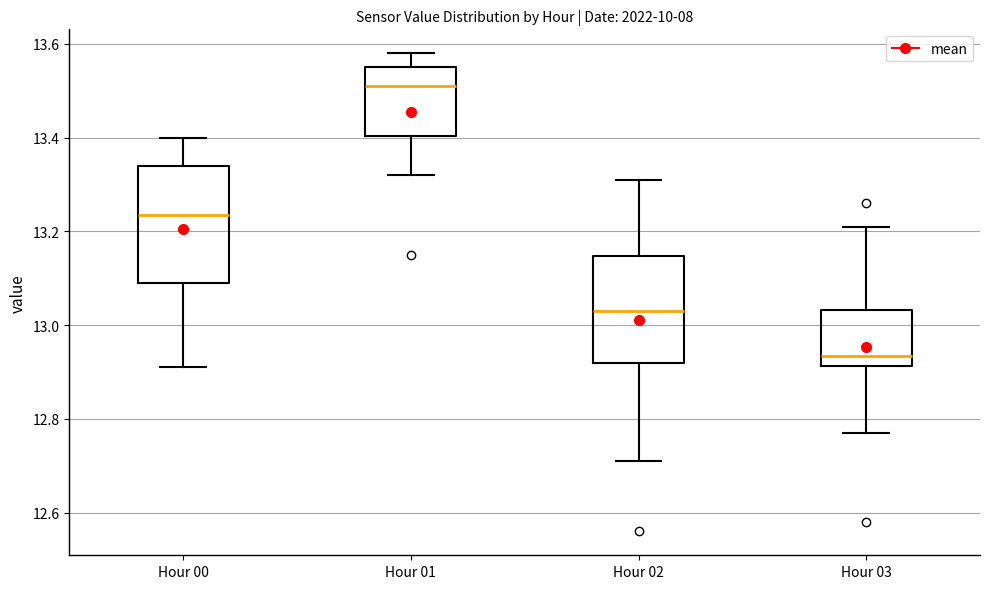

Reading left to right, transcribe this box plot: for each box, give where its median line is, the range the box spans, and where its two whiskers end, as read against the y-axis. The values are not printed on the chart, so give them approximately, as read against the axis.

Hour 00: median 13.24, box 13.10 to 13.34, whiskers 12.92 to 13.40
Hour 01: median 13.52, box 13.40 to 13.56, whiskers 13.32 to 13.58
Hour 02: median 13.04, box 12.92 to 13.14, whiskers 12.72 to 13.32
Hour 03: median 12.94, box 12.92 to 13.04, whiskers 12.78 to 13.22